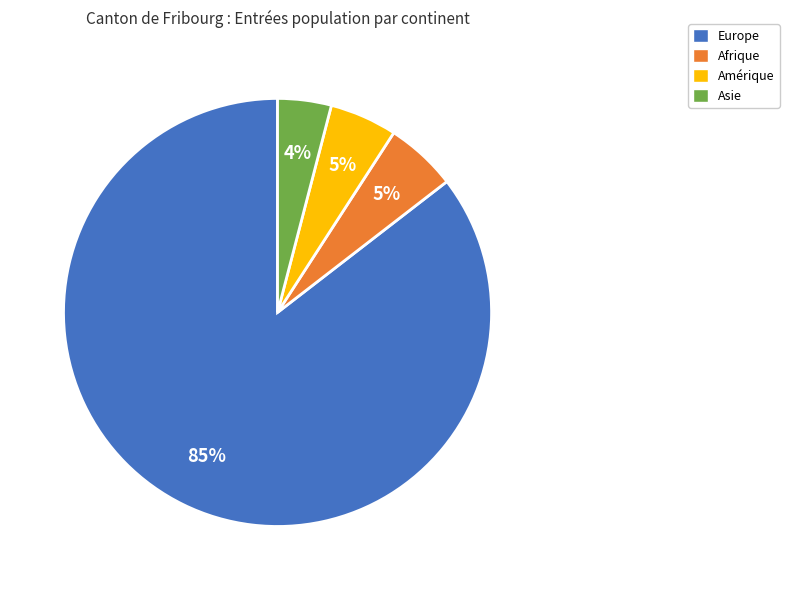

Between Afrique and Asie, which is larger?

Afrique